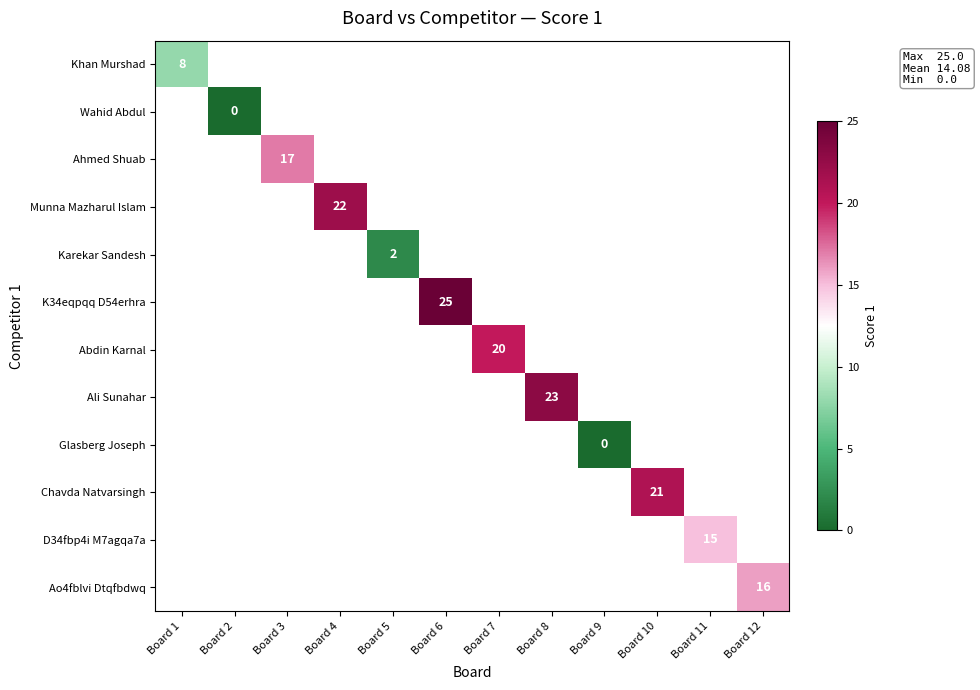

Is the value of Wahid Abdul at Board 9 greater than the value of Glasberg Joseph at Board 2?

No